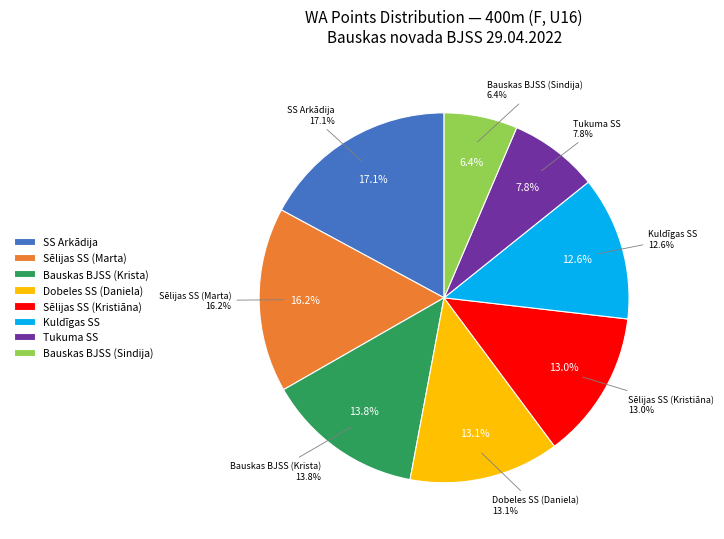

To the nearest percent, what is the average slice percentage?

12%